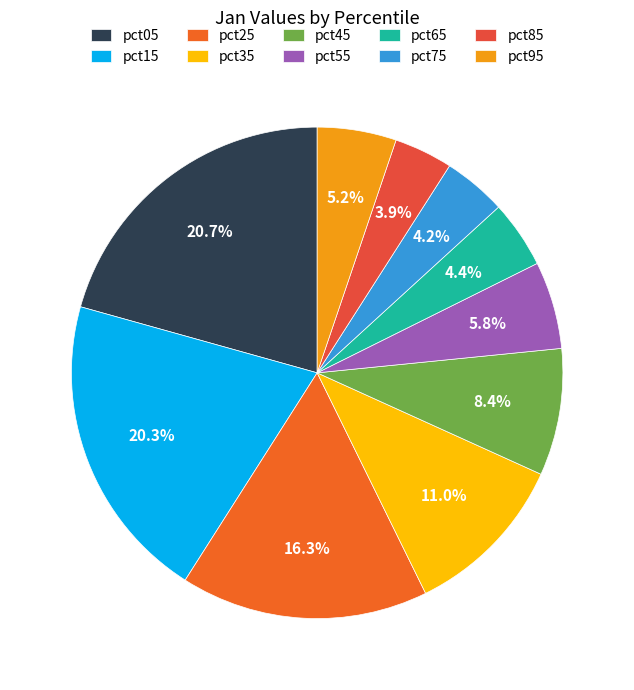

What is the change in value from pct15 to pct45?

-2.1